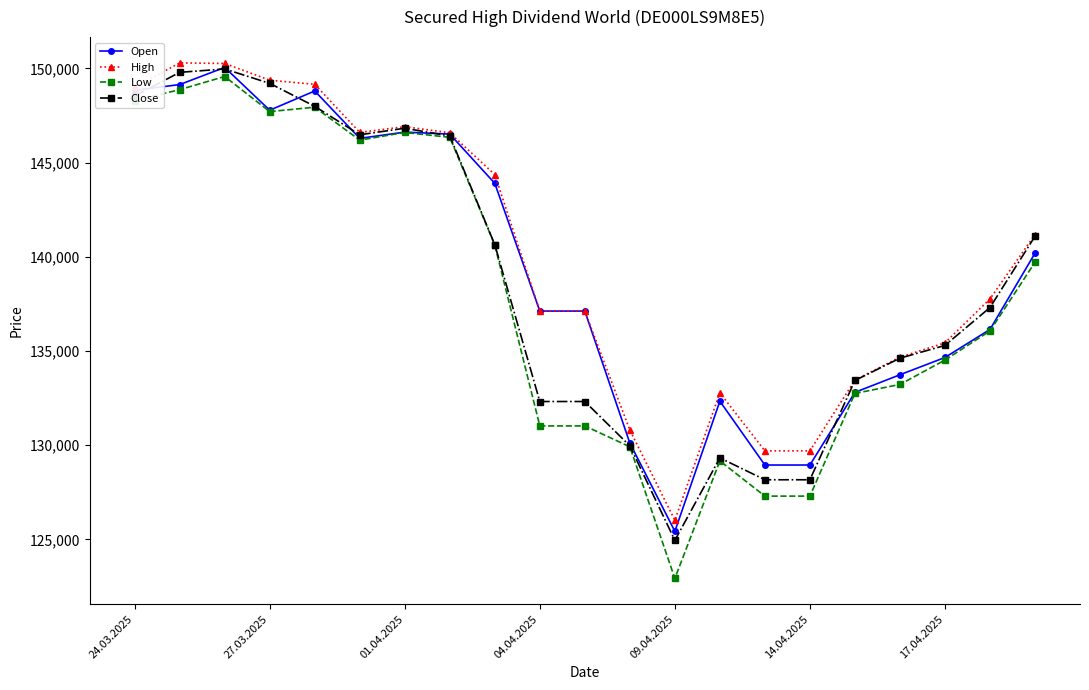

Which series has the largest range (max minus min)?

Low